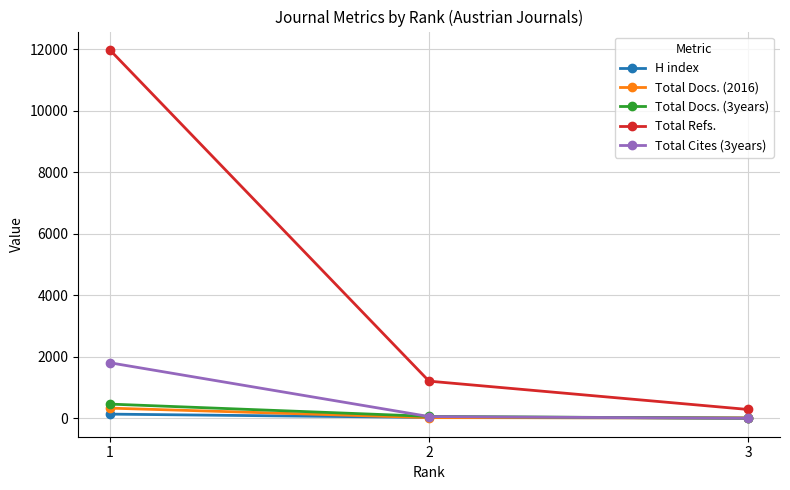

What is the maximum value shown in the chart?

11972